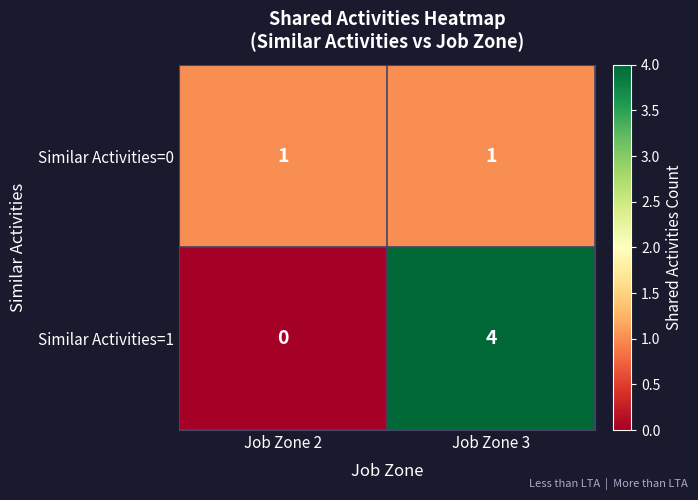

Which series has the widest spread of values?

Similar Activities=1